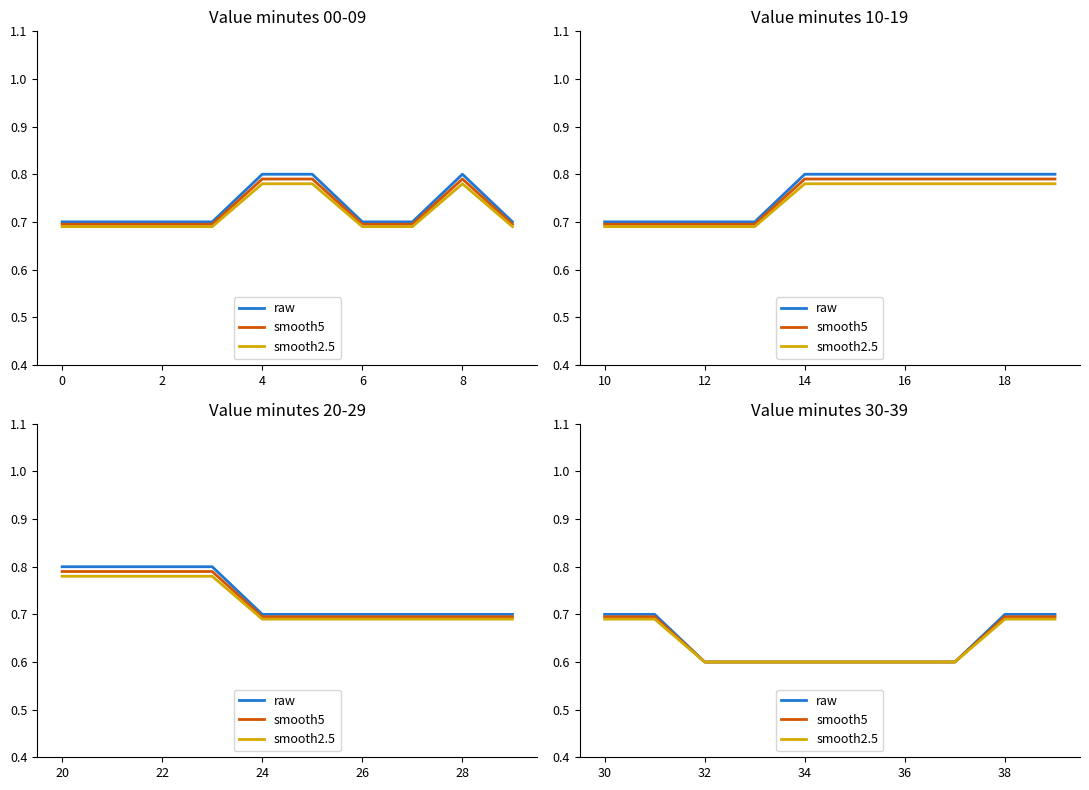

What are all the series names shown in the legend?

raw, smooth5, smooth2.5